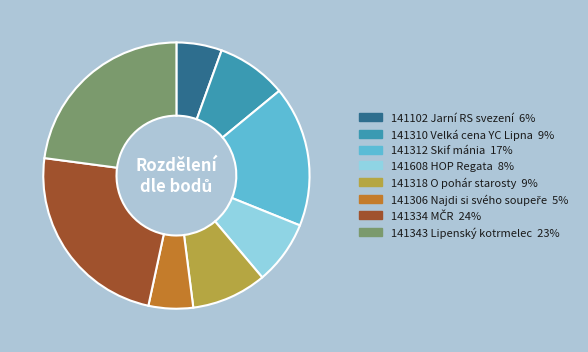

Does 141102 Jarní RS svezení account for over 50% of the chart?

No